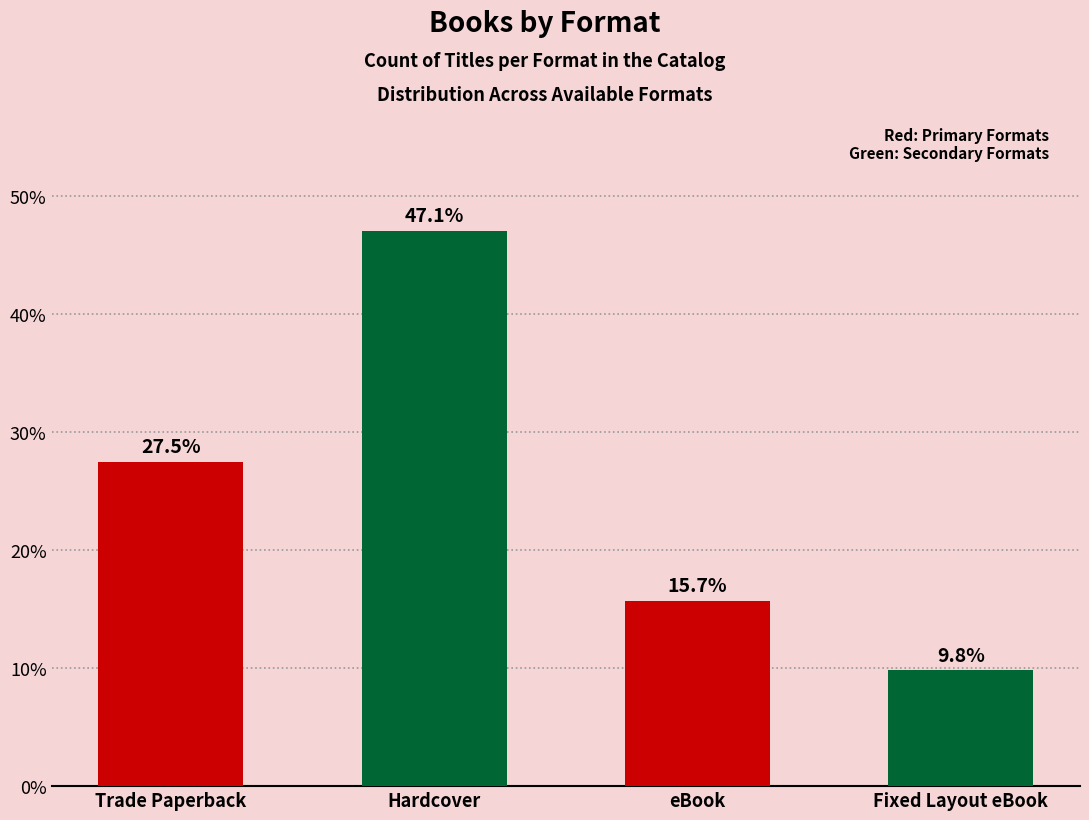

Which label corresponds to the smallest value in the chart?

Fixed Layout eBook